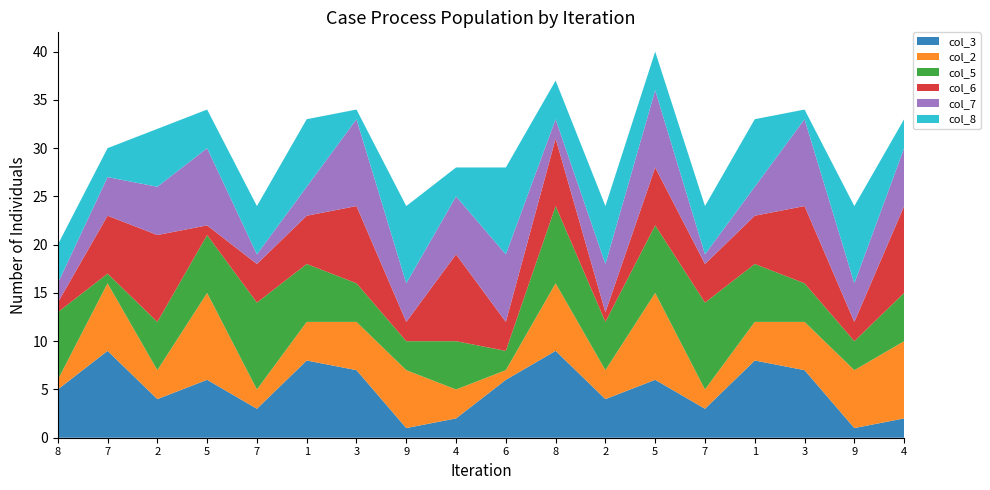

Reading left to right, extract all data points from this chart.

col_3: 5	9	4	6	3	8	7	1	2	6	9	4	6	3	8	7	1	2
col_2: 1	7	3	9	2	4	5	6	3	1	7	3	9	2	4	5	6	8
col_5: 7	1	5	6	9	6	4	3	5	2	8	5	7	9	6	4	3	5
col_6: 1	6	9	1	4	5	8	2	9	3	7	1	6	4	5	8	2	9
col_7: 2	4	5	8	1	3	9	4	6	7	2	5	8	1	3	9	4	6
col_8: 4	3	6	4	5	7	1	8	3	9	4	6	4	5	7	1	8	3